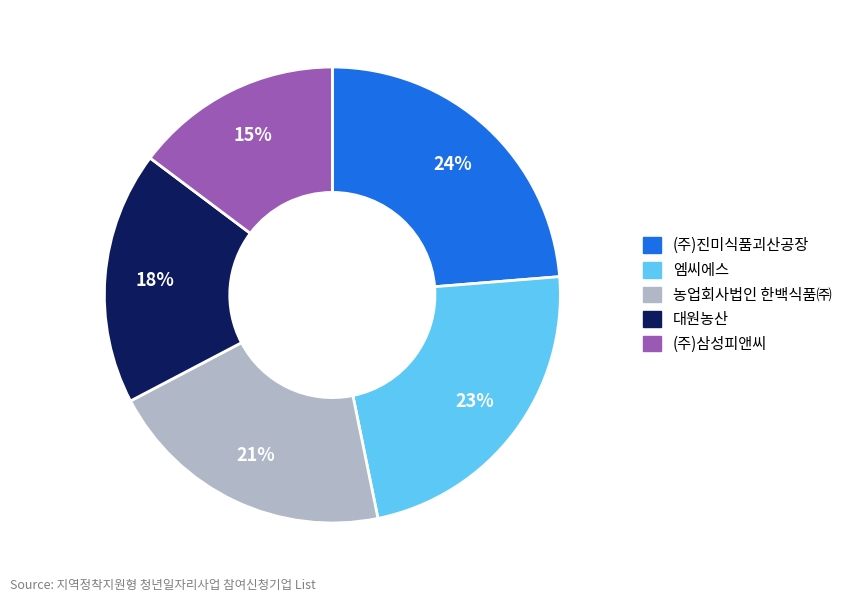

To the nearest percent, what is the difference between the largest and smallest slice percentages?

9%